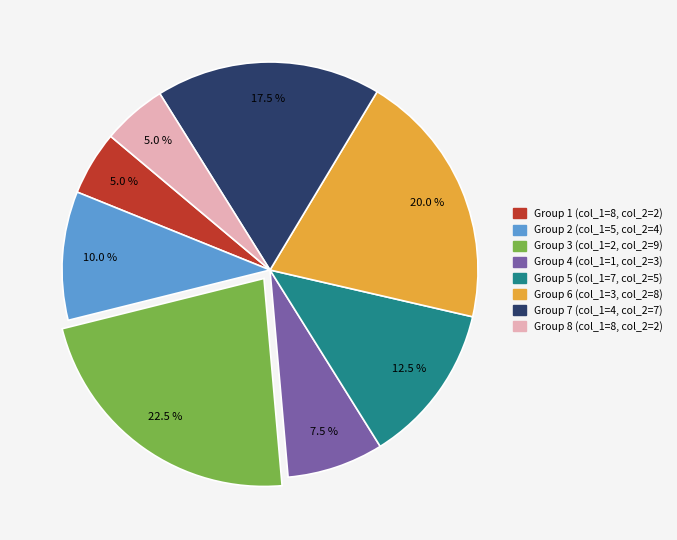

Is there a majority slice in this chart?

No